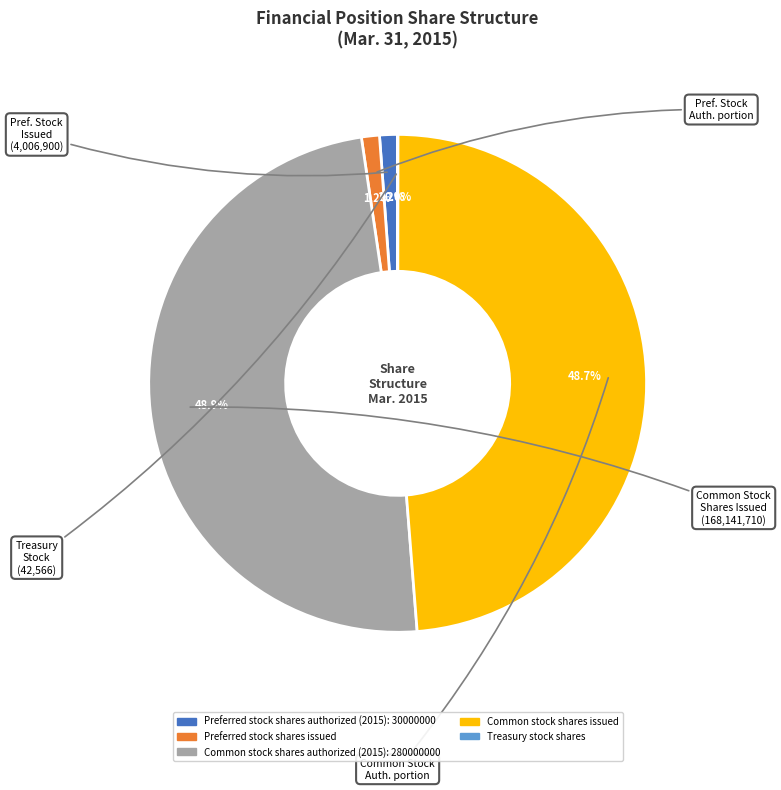

Does any single category account for the majority?

No